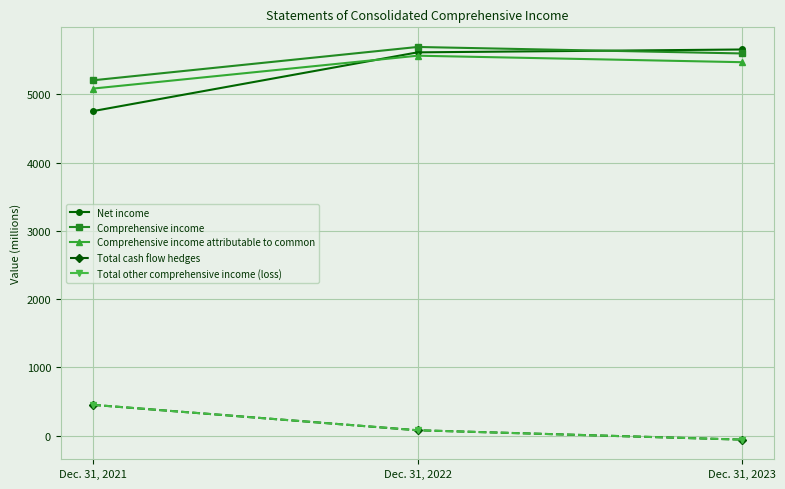

Reading left to right, list all the values displayed in this chart.

Net income: Dec. 31, 2021=4755	Dec. 31, 2022=5615	Dec. 31, 2023=5657
Comprehensive income: Dec. 31, 2021=5206	Dec. 31, 2022=5694	Dec. 31, 2023=5599
Comprehensive income attributable to common: Dec. 31, 2021=5085	Dec. 31, 2022=5566	Dec. 31, 2023=5471
Total cash flow hedges: Dec. 31, 2021=451	Dec. 31, 2022=79	Dec. 31, 2023=-58
Total other comprehensive income (loss): Dec. 31, 2021=451	Dec. 31, 2022=79	Dec. 31, 2023=-58